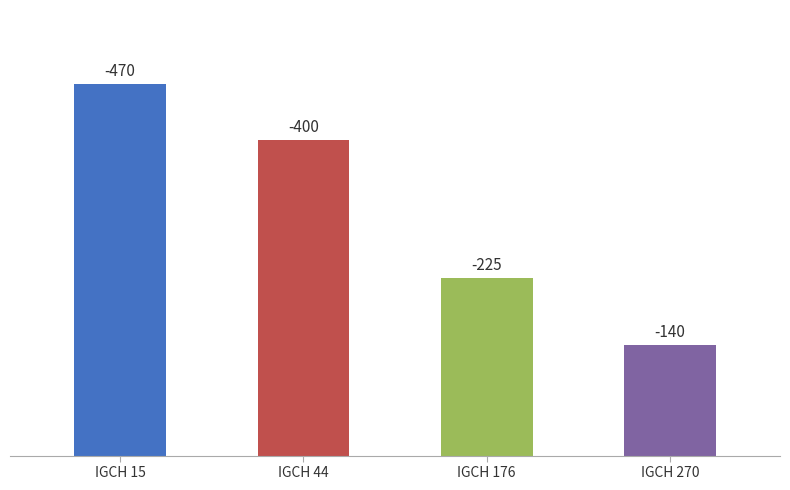

Does the chart contain any negative values?

No